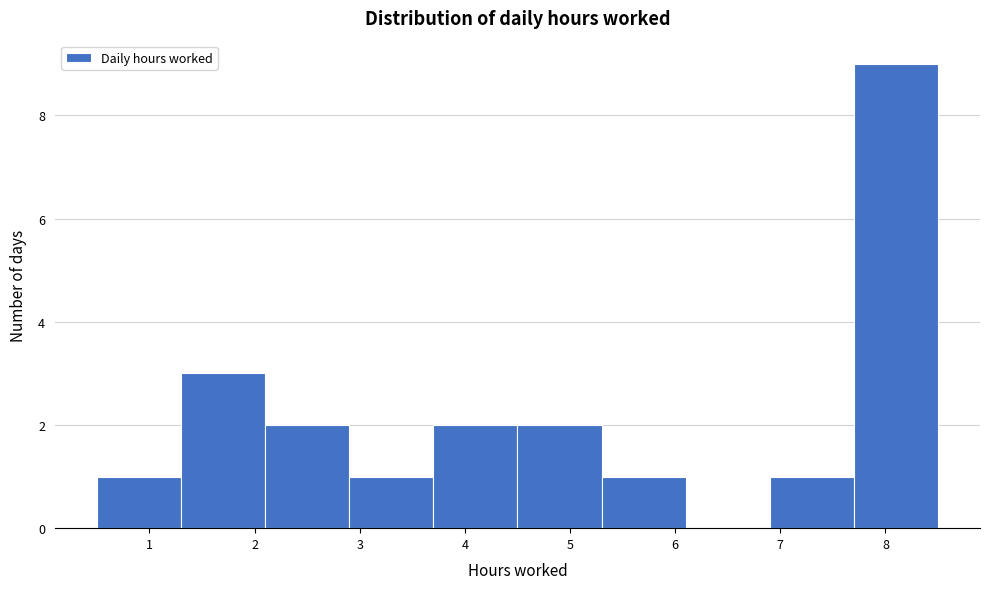

Which range on the x-axis has the tallest bar?

7.7 to 8.5